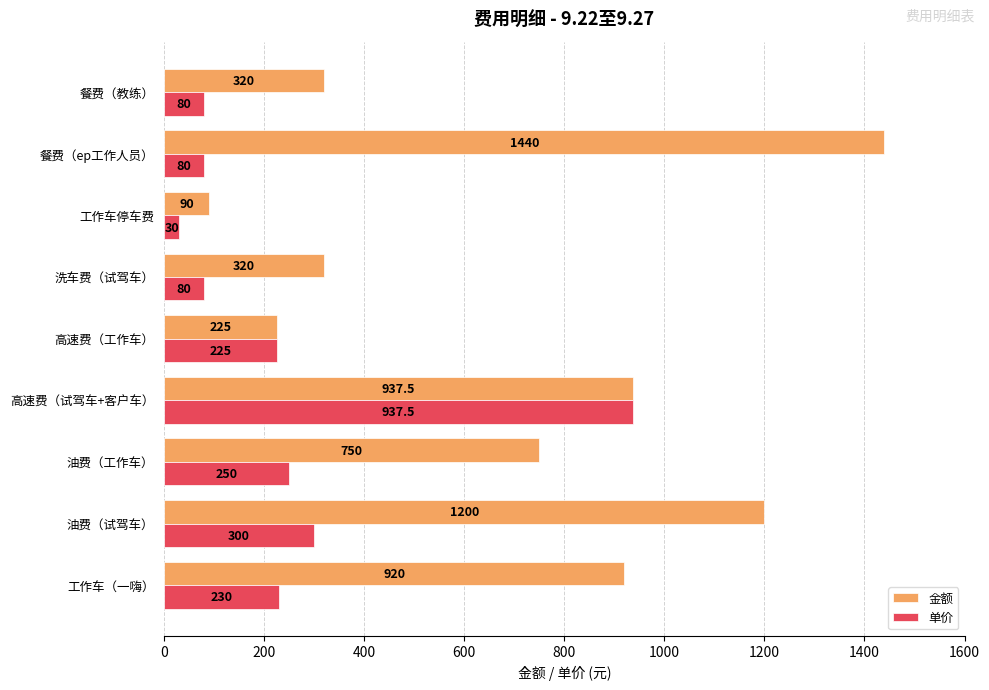

What is the smallest value displayed?

30.0